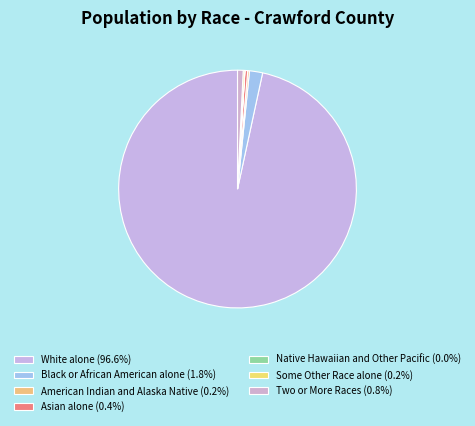

Does any single category account for the majority?

Yes